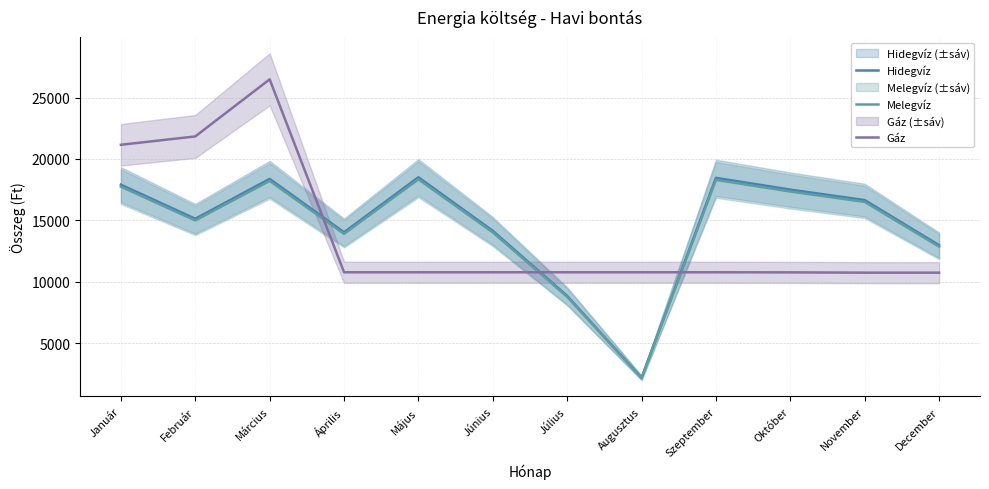

What is the value of the Gáz point at the 7th from the left?

10770